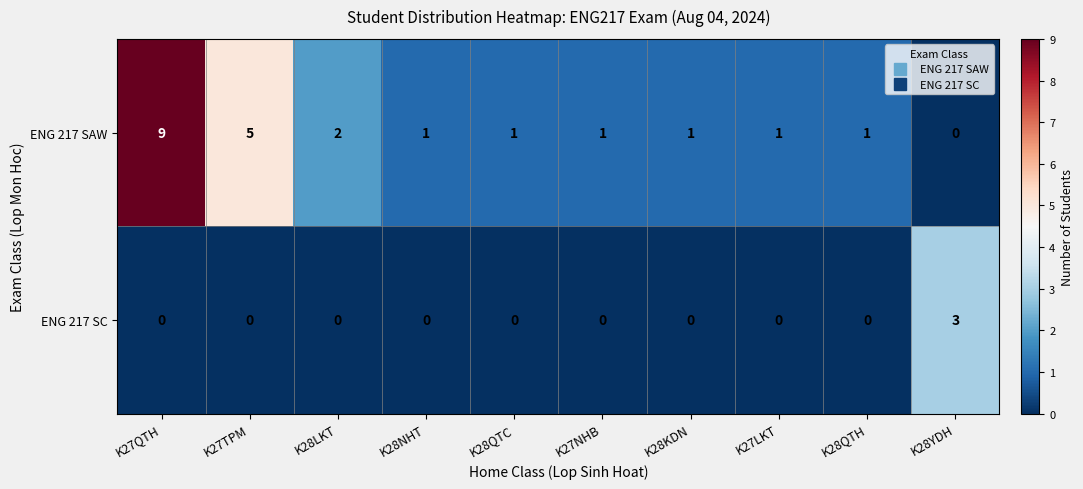

Is it true that ENG 217 SC equals 1 at K27TPM?

False